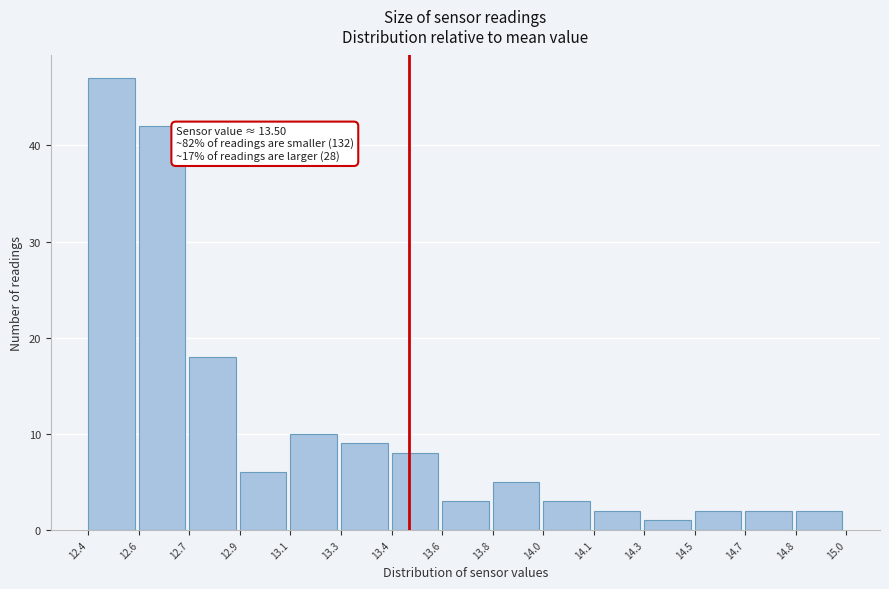

Reading left to right, list all the values displayed in this chart.

47	42	18	6	10	9	8	3	5	3	2	1	2	2	2